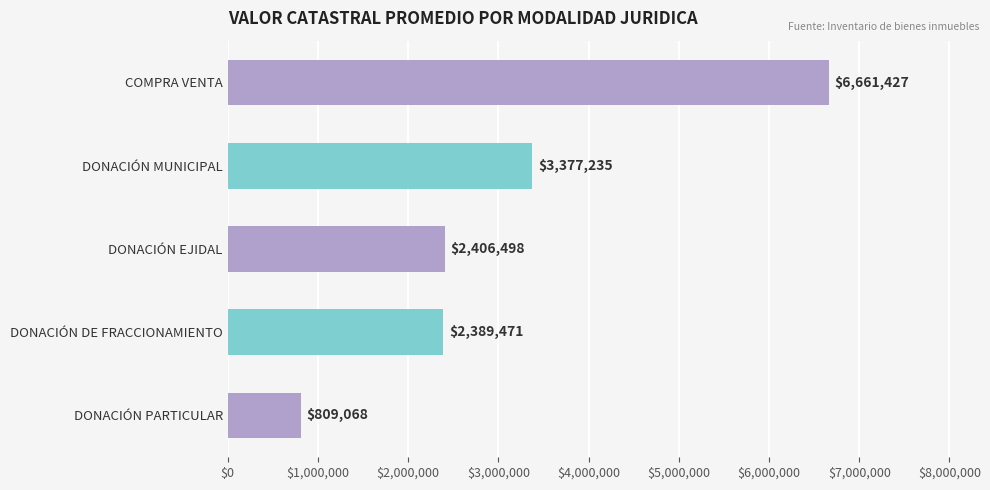

Reading bottom to top, list all the values displayed in this chart.

DONACIÓN PARTICULAR=809068	DONACIÓN DE FRACCIONAMIENTO=2389471	DONACIÓN EJIDAL=2406498	DONACIÓN MUNICIPAL=3377235	COMPRA VENTA=6661427